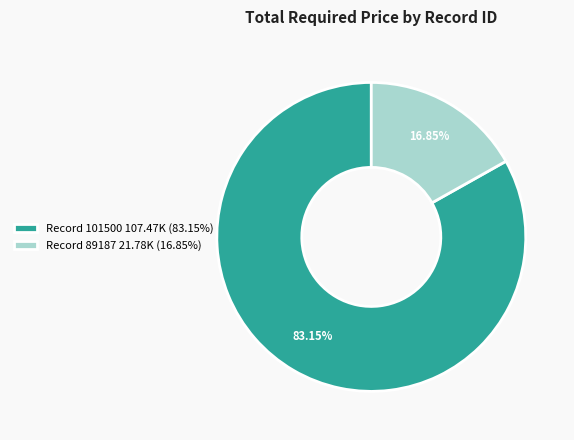

What is the smallest slice in the pie chart?

Record 89187 21.78K (16.85%)